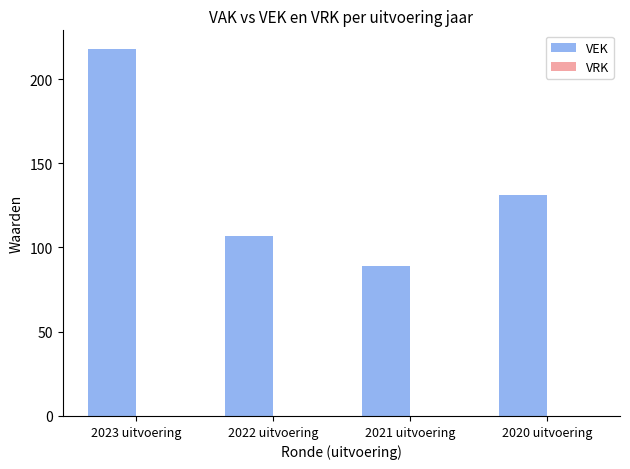

What is the approximate value at 2022 uitvoering?

107